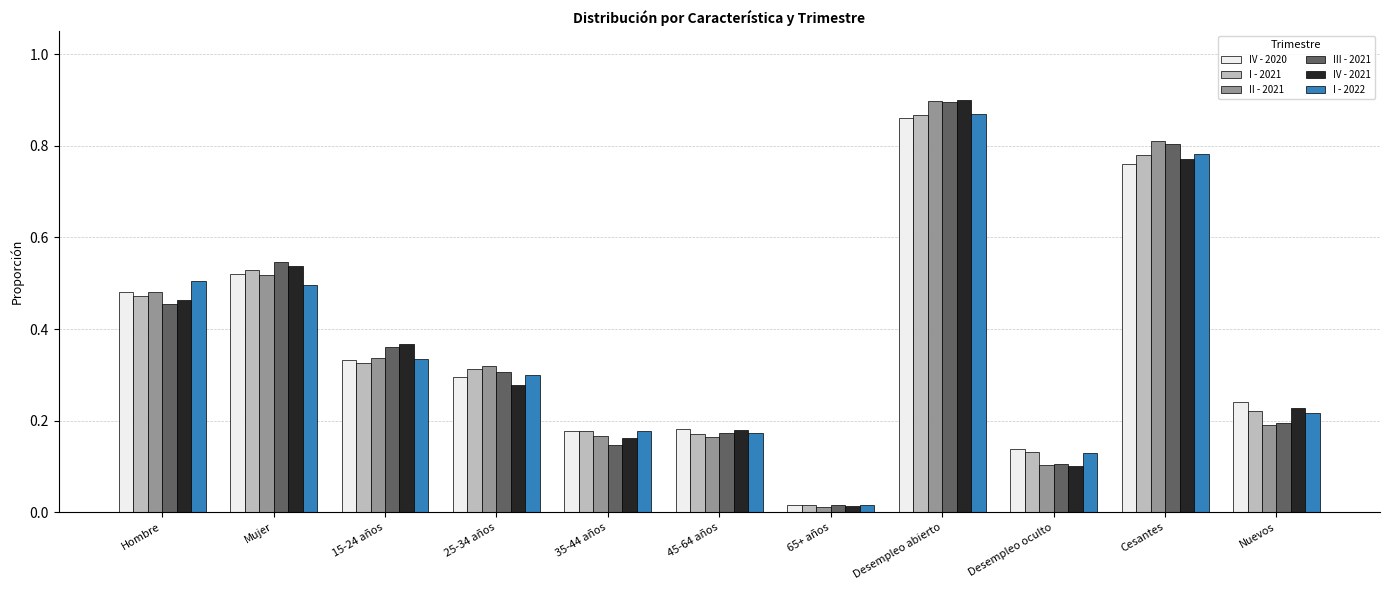

At which category is the sum across all series the highest?

Desempleo abierto